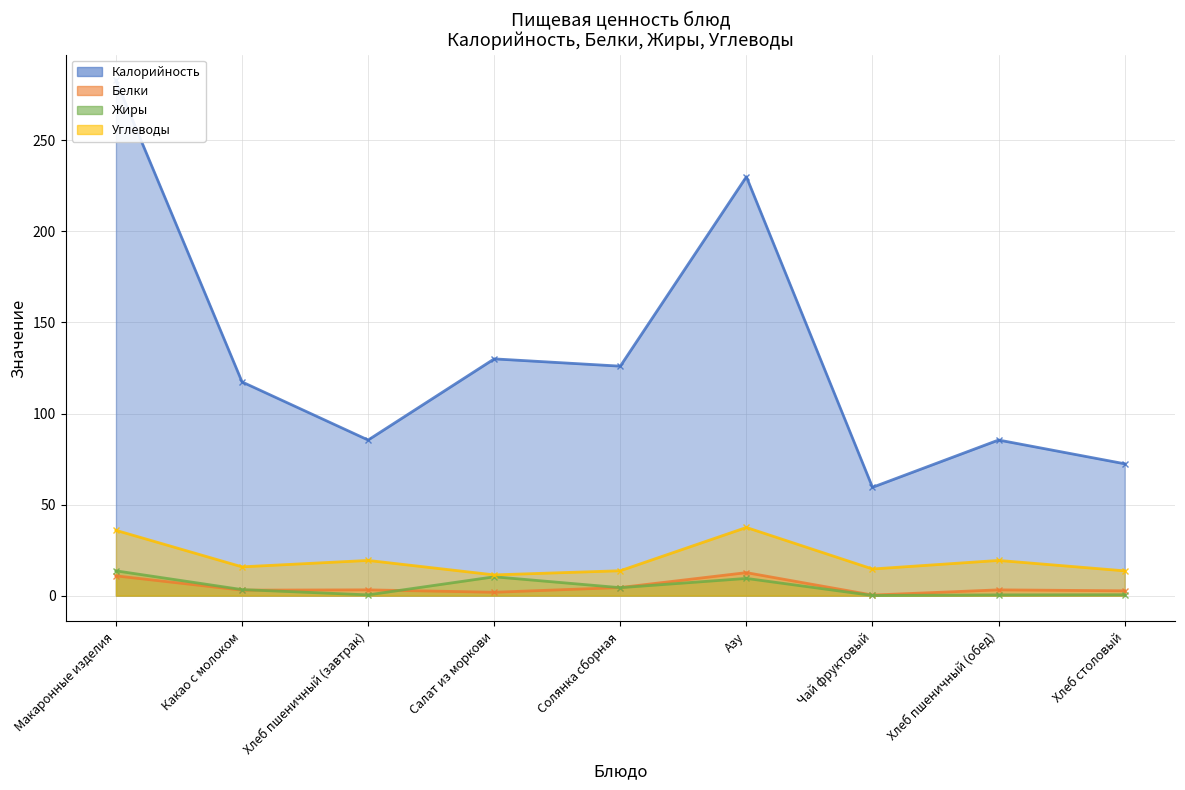

Does the chart display data point markers on the line(s)?

Yes